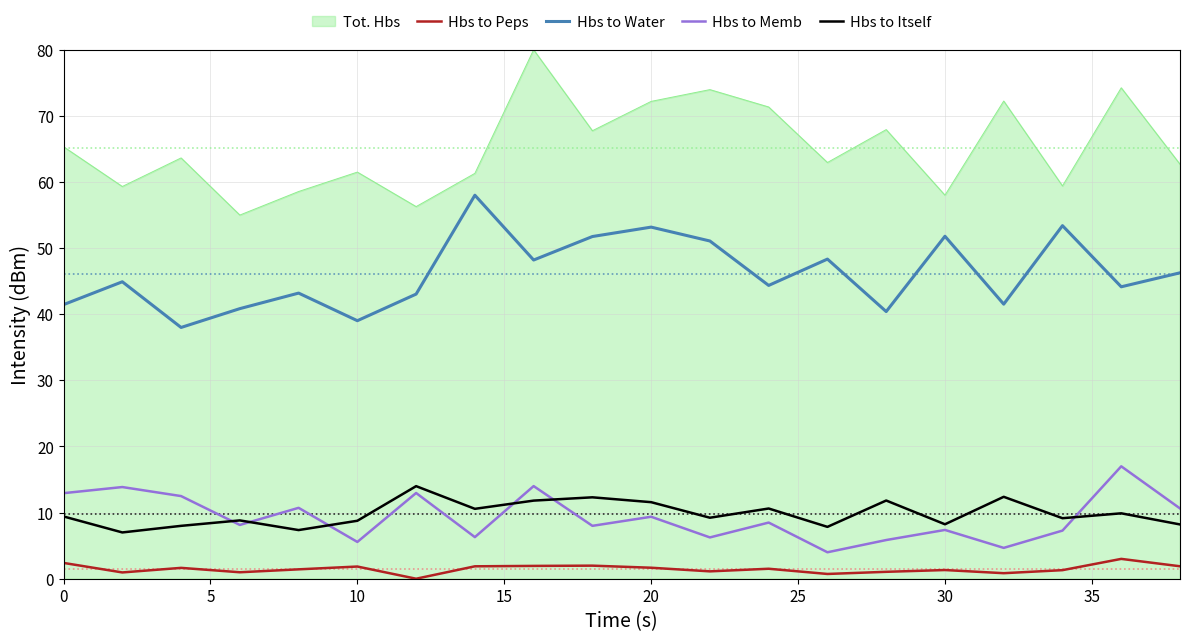

At how many categories does at least one series exceed 41?

20